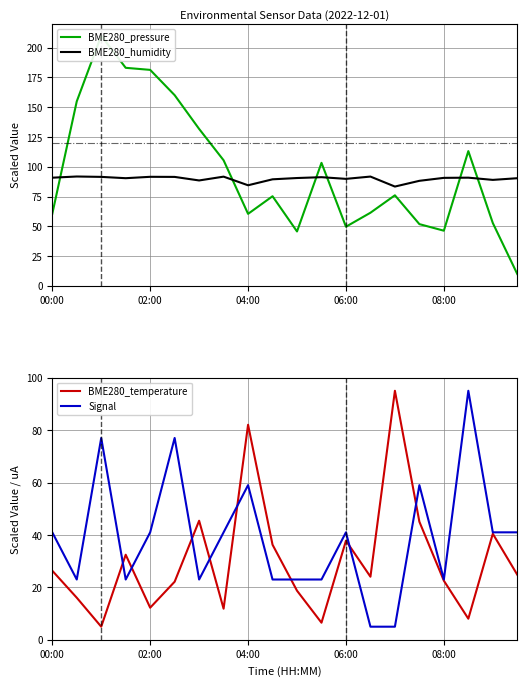

What is the difference between the maximum and minimum values in the BME280_pressure series?

200.0